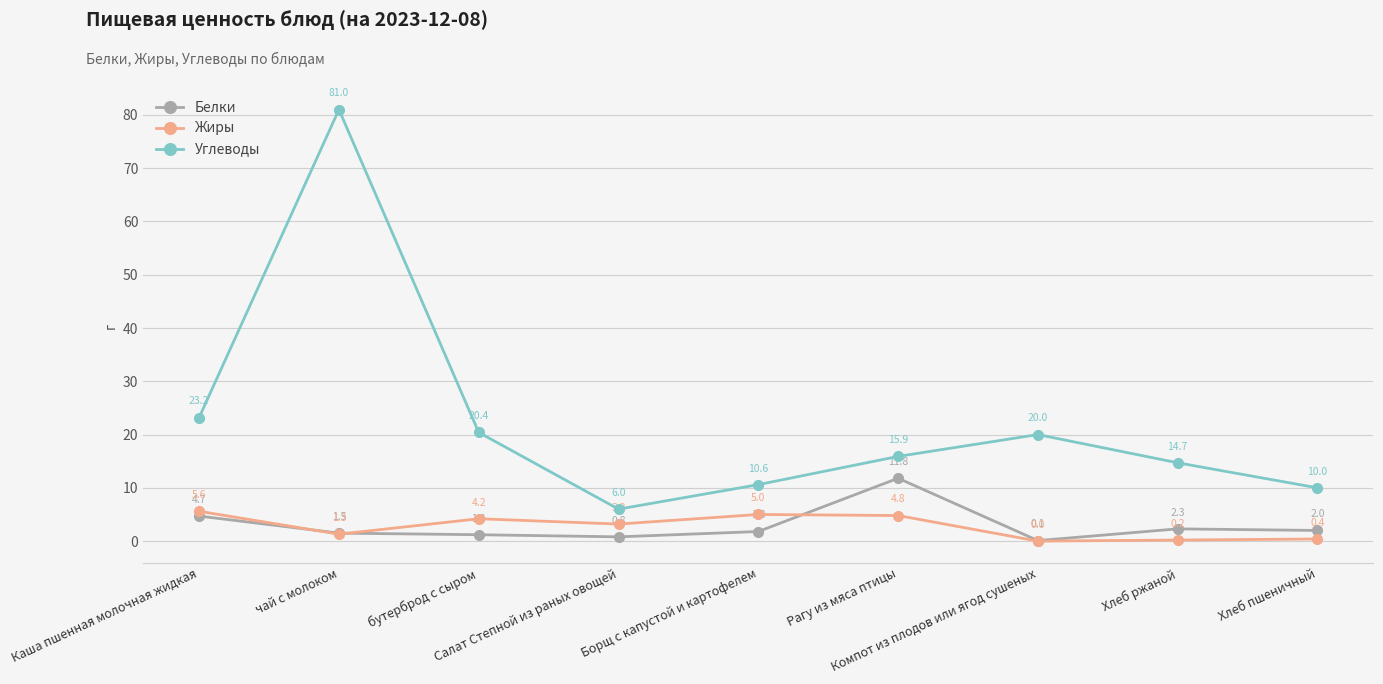

Reading left to right, extract all data points from this chart.

Белки: Каша пшенная молочная жидкая=4.7	чай с молоком=1.5	бутерброд с сыром=1.2	Салат Степной из раных овощей=0.8	Борщ с капустой и картофелем=1.8	Рагу из мяса птицы=11.8	Компот из плодов или ягод сушеных=0.1	Хлеб ржаной=2.3	Хлеб пшеничный=2.0
Жиры: Каша пшенная молочная жидкая=5.6	чай с молоком=1.3	бутерброд с сыром=4.2	Салат Степной из раных овощей=3.2	Борщ с капустой и картофелем=5.0	Рагу из мяса птицы=4.8	Компот из плодов или ягод сушеных=0.0	Хлеб ржаной=0.2	Хлеб пшеничный=0.4
Углеводы: Каша пшенная молочная жидкая=23.2	чай с молоком=81.0	бутерброд с сыром=20.4	Салат Степной из раных овощей=6.0	Борщ с капустой и картофелем=10.6	Рагу из мяса птицы=15.9	Компот из плодов или ягод сушеных=20.0	Хлеб ржаной=14.7	Хлеб пшеничный=10.0